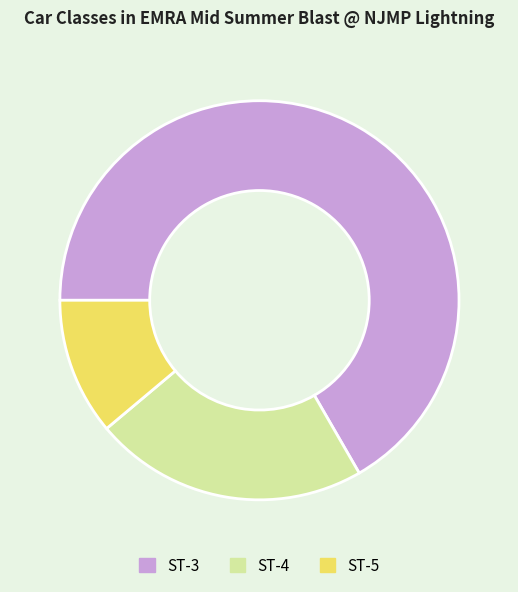

Is there any slice that represents more than half of the pie?

Yes